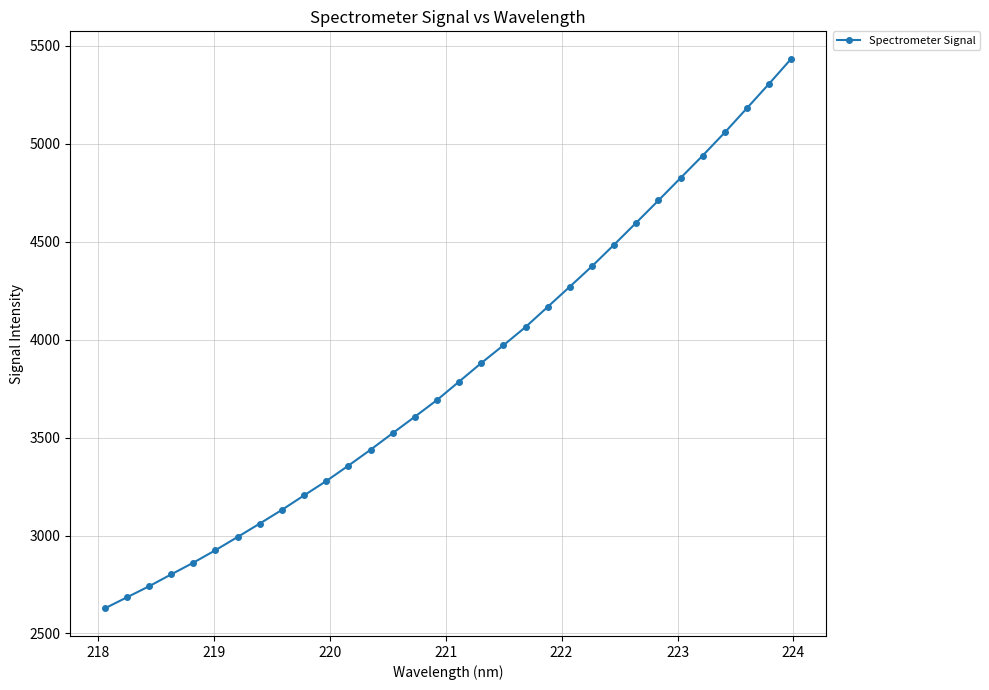

What is the minimum value shown in the chart?

2627.4